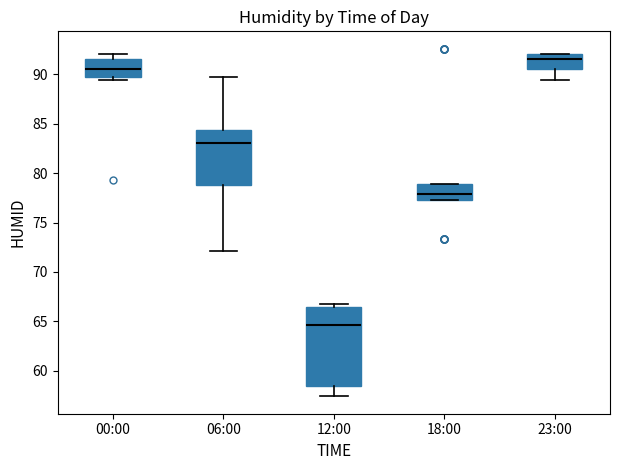

Comparing the boxes themselves (not the whiskers), which one is the tallest?

12:00